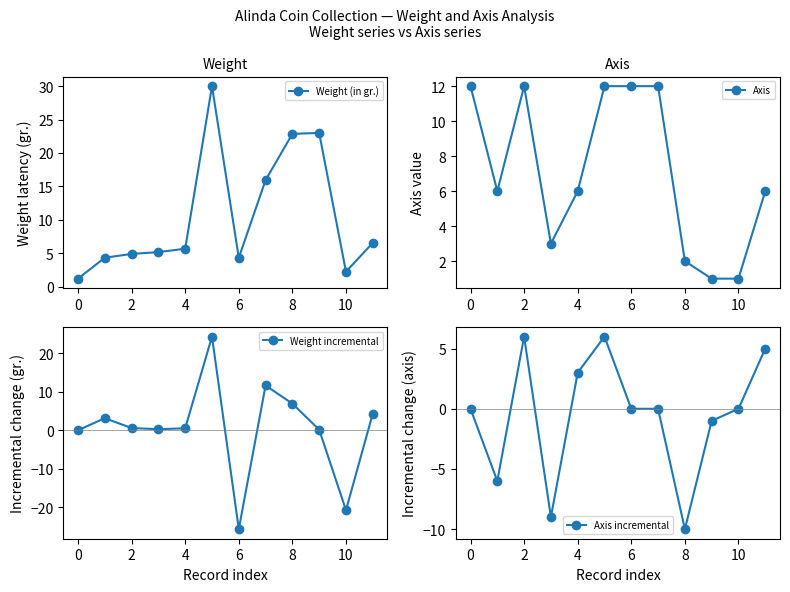

What is the value of the Axis point at the 7th from the left?

12.0